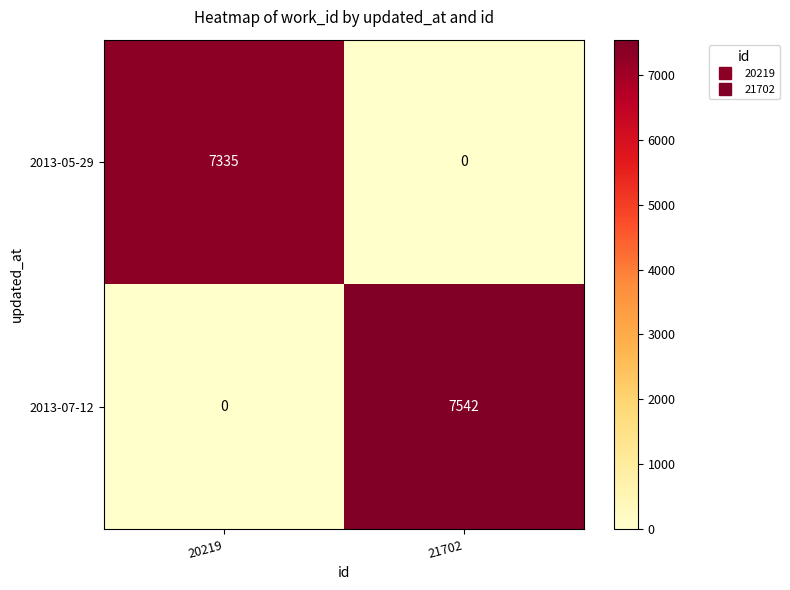

What is the spread (max minus min) of values at 20219?

7335